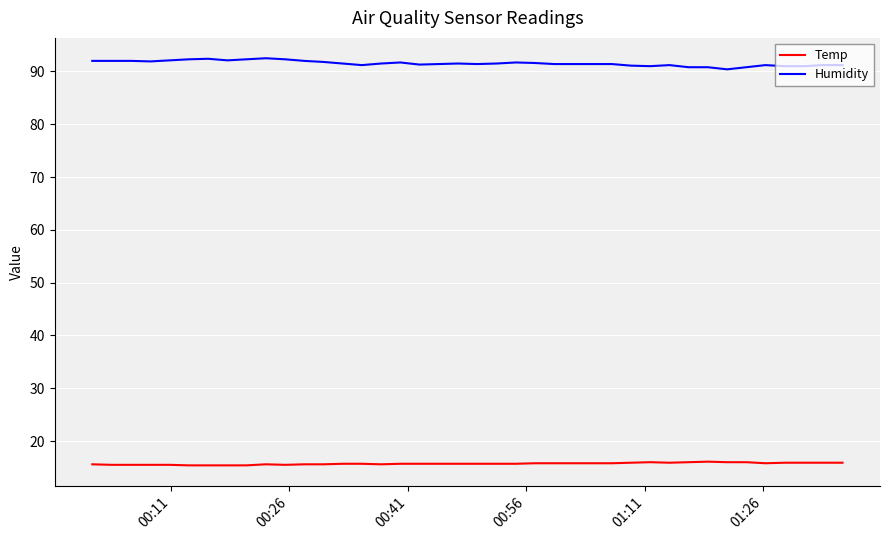

Rank the series by their average value, from highest to lowest.

Humidity, Temp